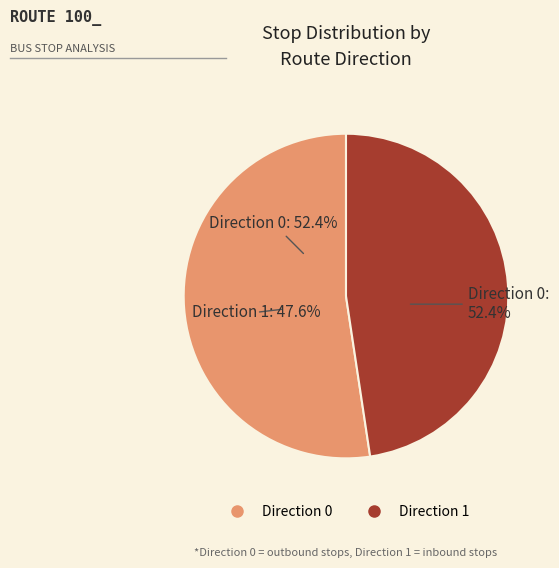

To the nearest percent, what percentage of the pie is Direction 1?

48%